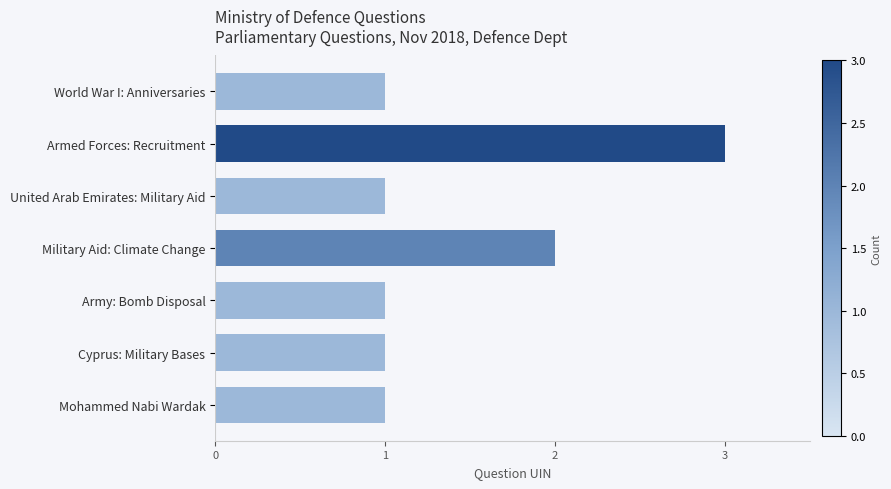

Count the values in the range 1 to 2.

6